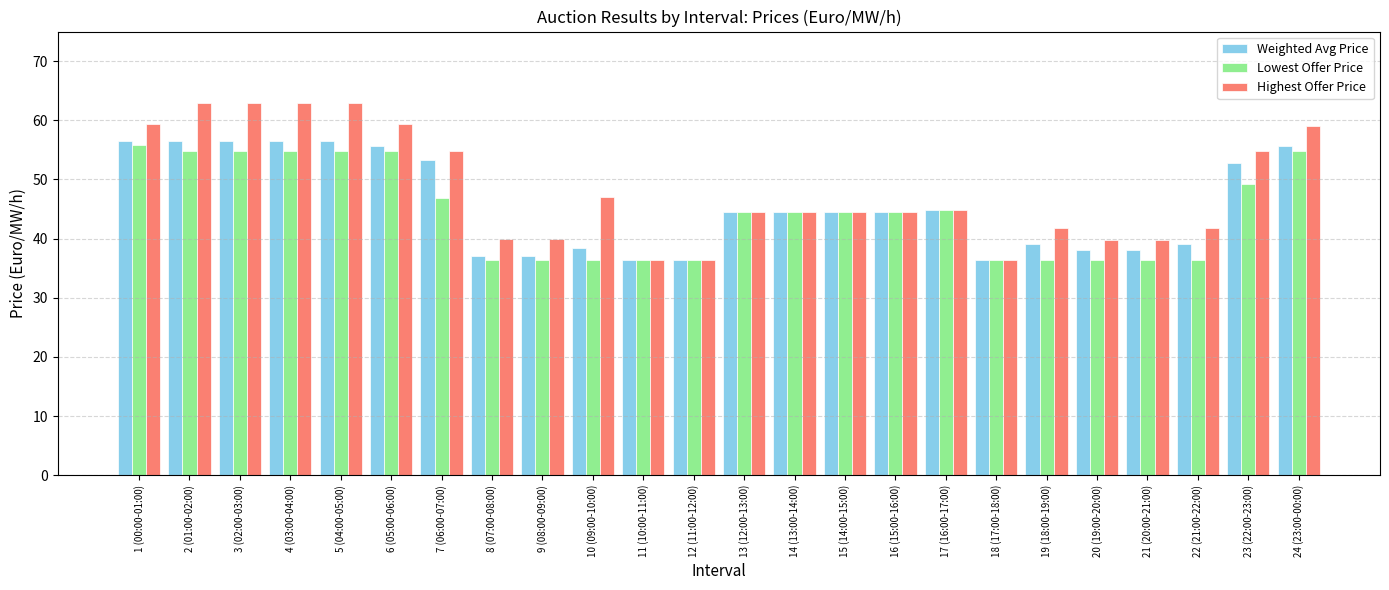

Is it true that Highest Offer Price equals 14.4 at 21 (20:00-21:00)?

False